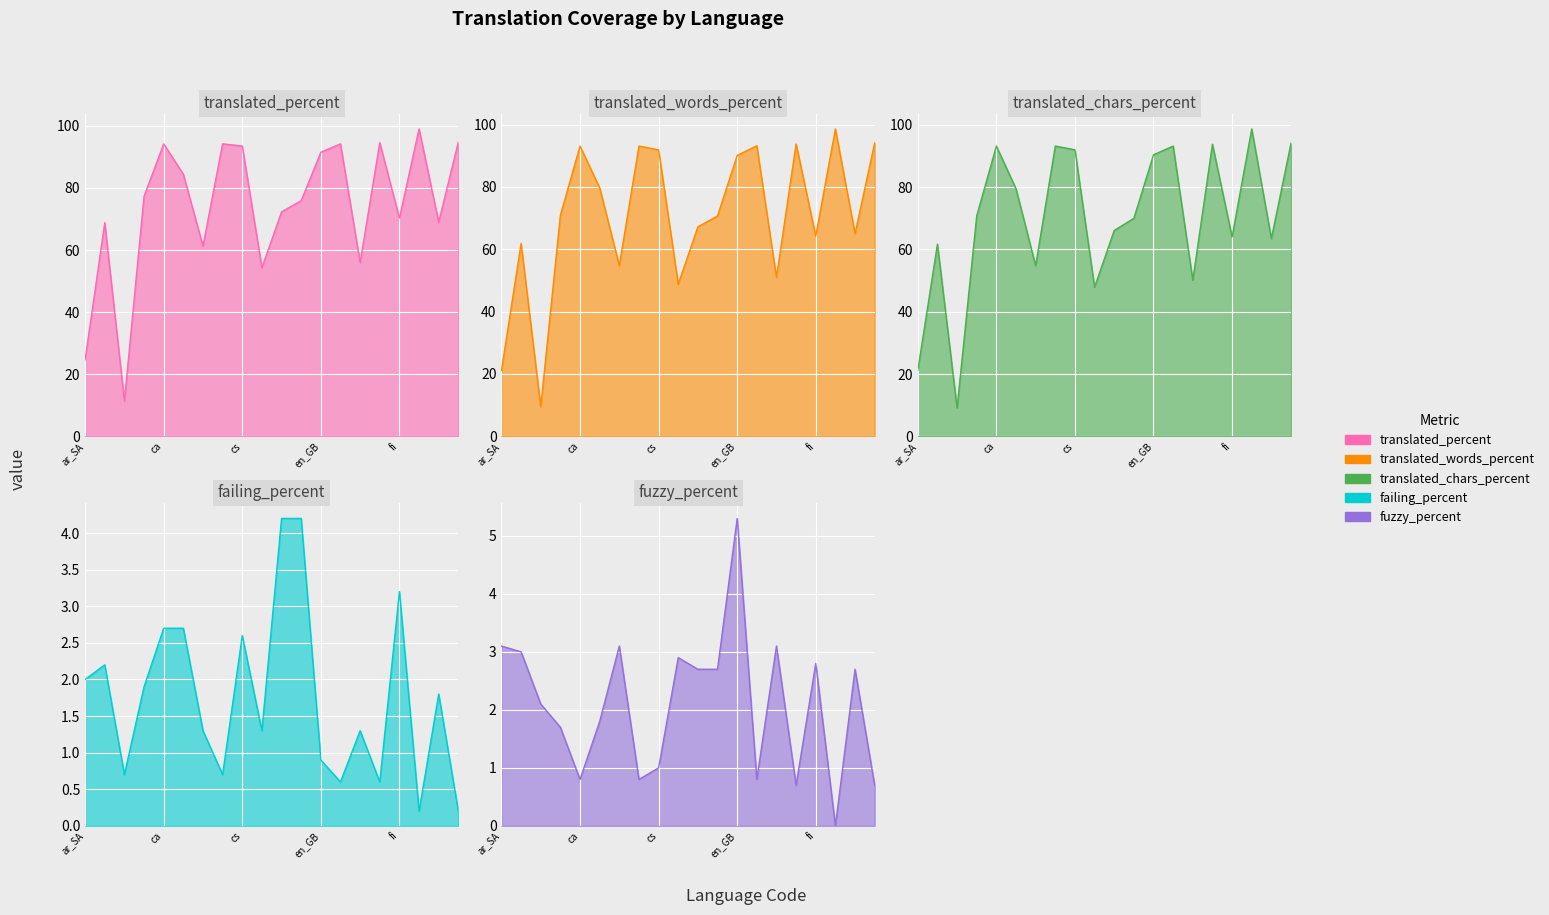

Is the value of translated_percent at 15 greater than the value of fuzzy_percent at 12?

Yes